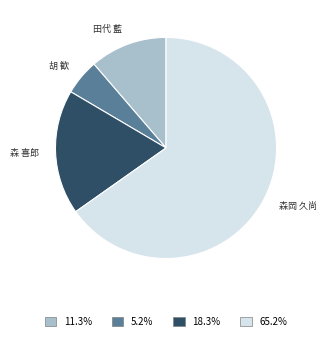

Does 森岡 久尚 account for over 50% of the chart?

Yes